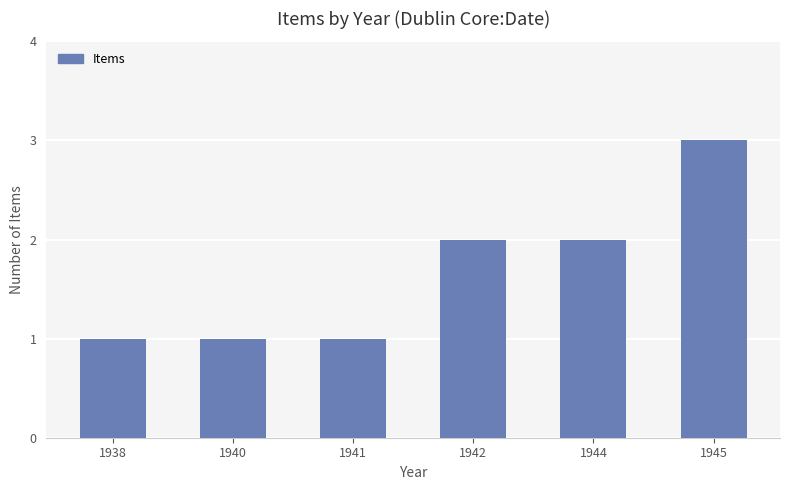

What is the difference between the maximum and minimum values?

2